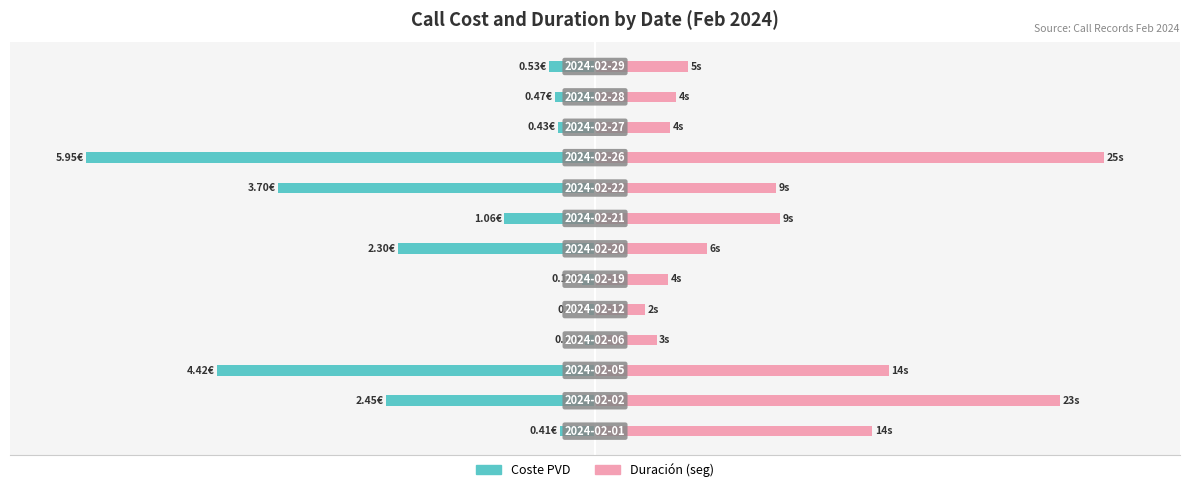

What are all the series names shown in the legend?

Coste PVD, Duración (seg)